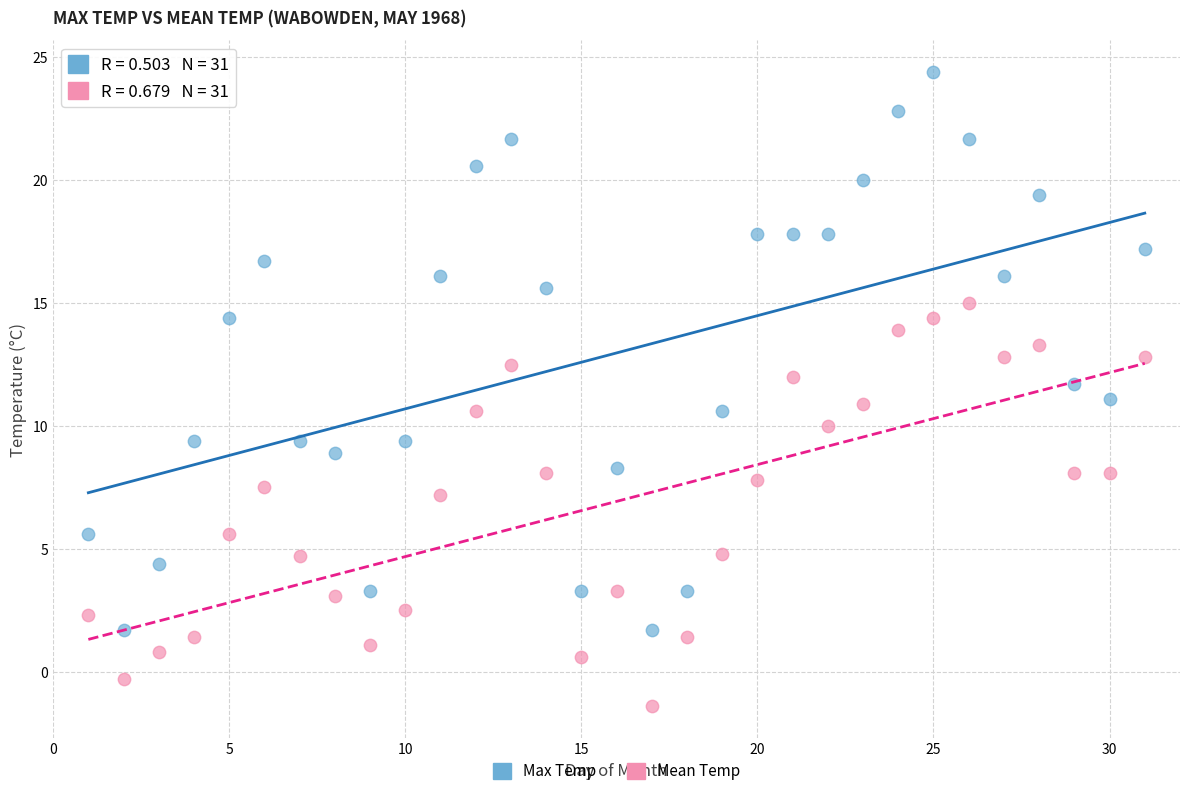

What are all the series names shown in the legend?

Max Temp, Mean Temp